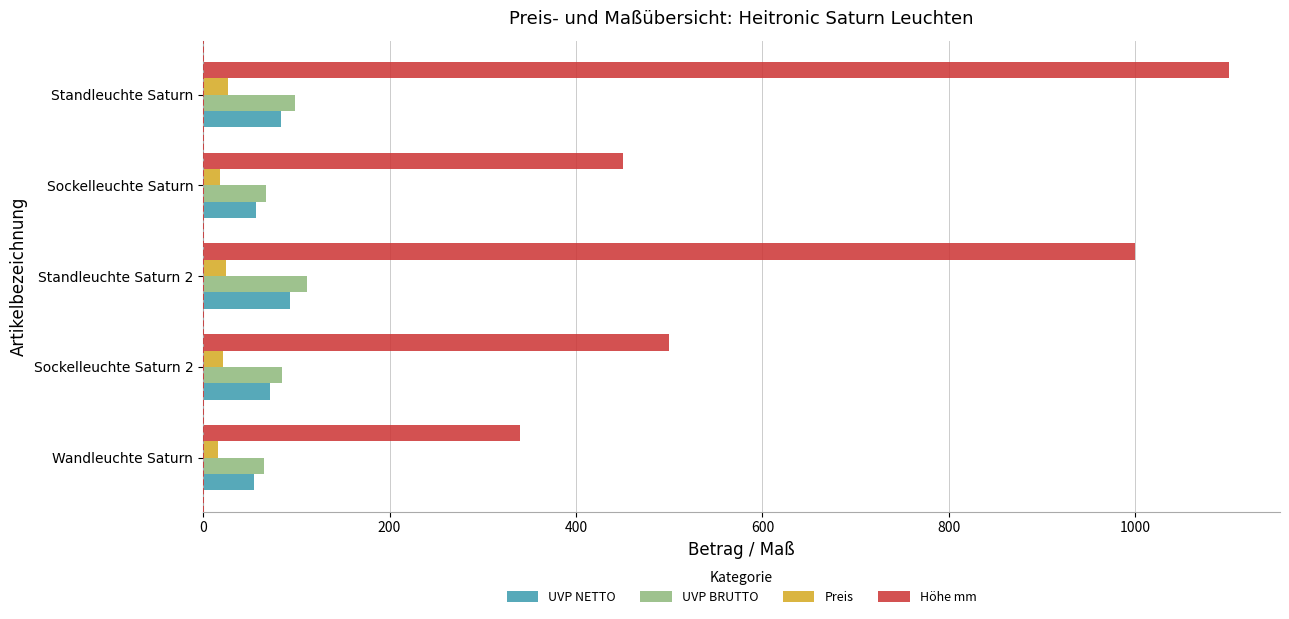

What are all the series names shown in the legend?

UVP NETTO, UVP BRUTTO, Preis, Höhe mm